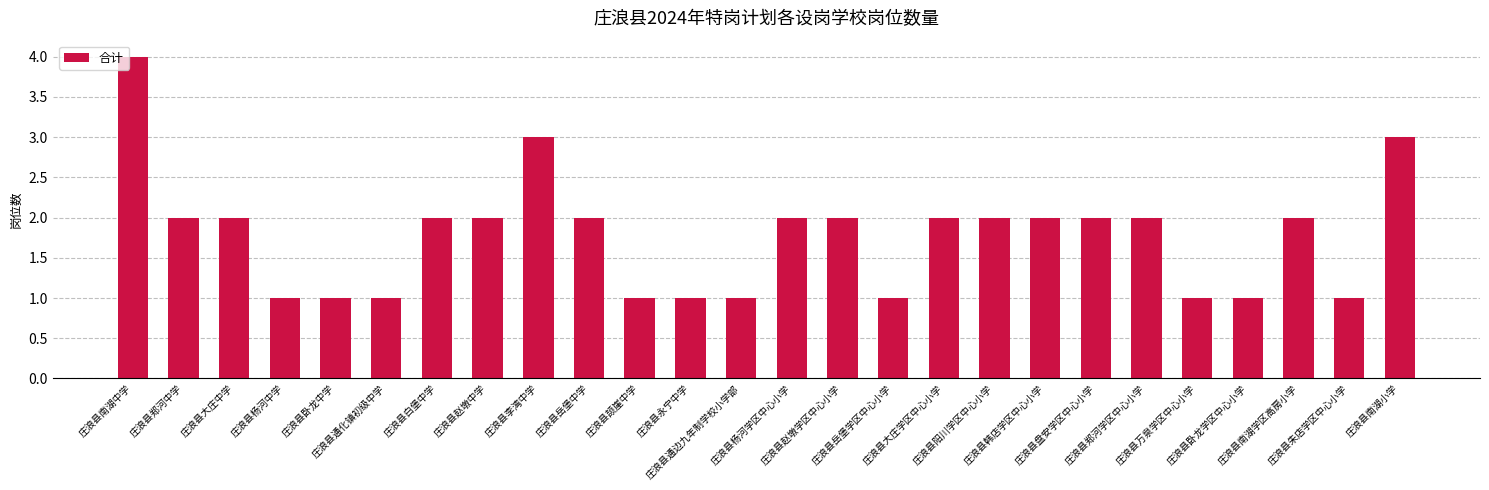

What is the greatest value displayed?

4